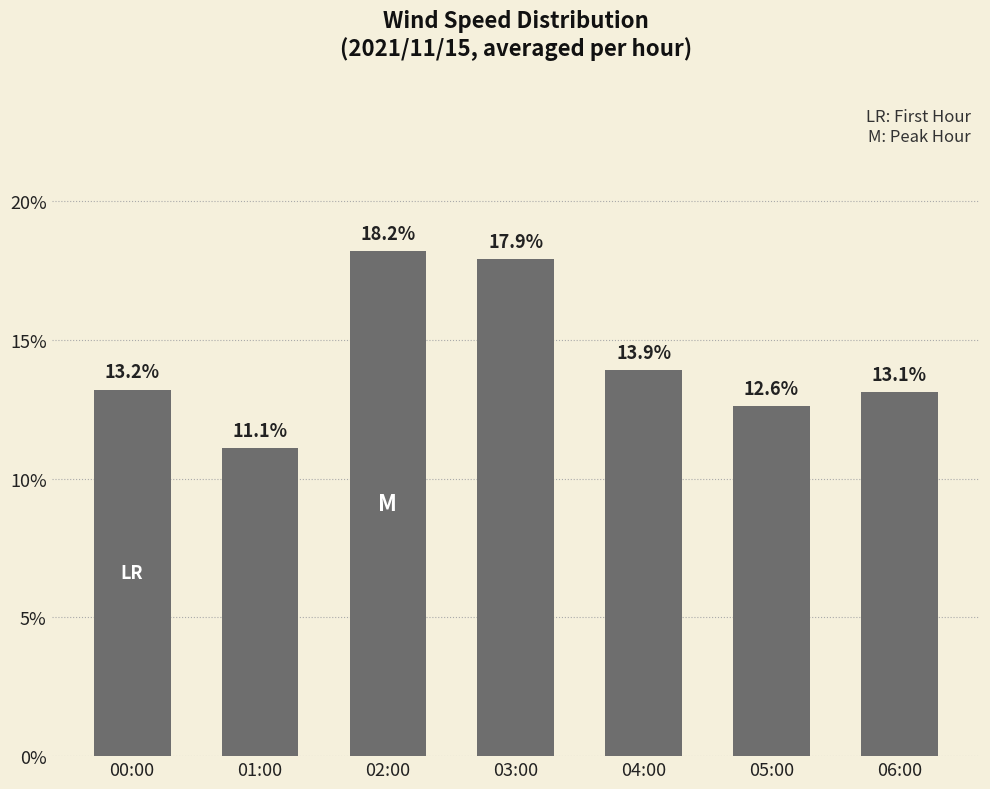

Read the value at 04:00.

13.9